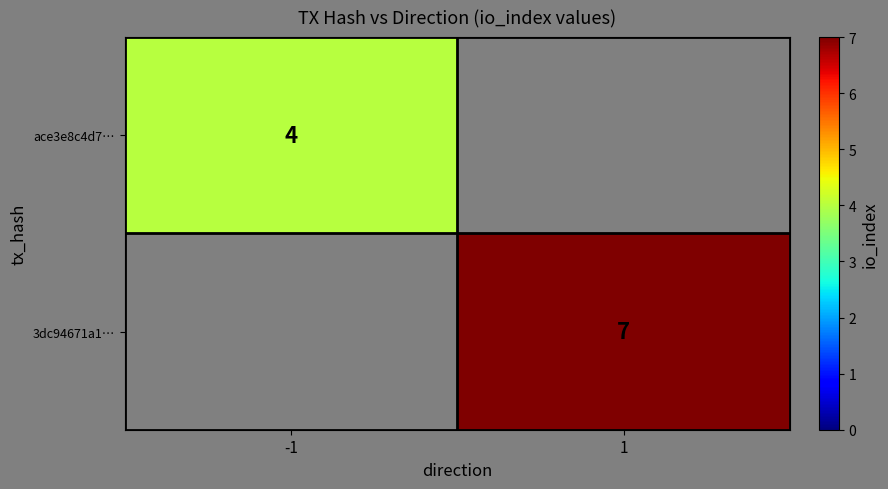

What is the total value across all series at 1?

7